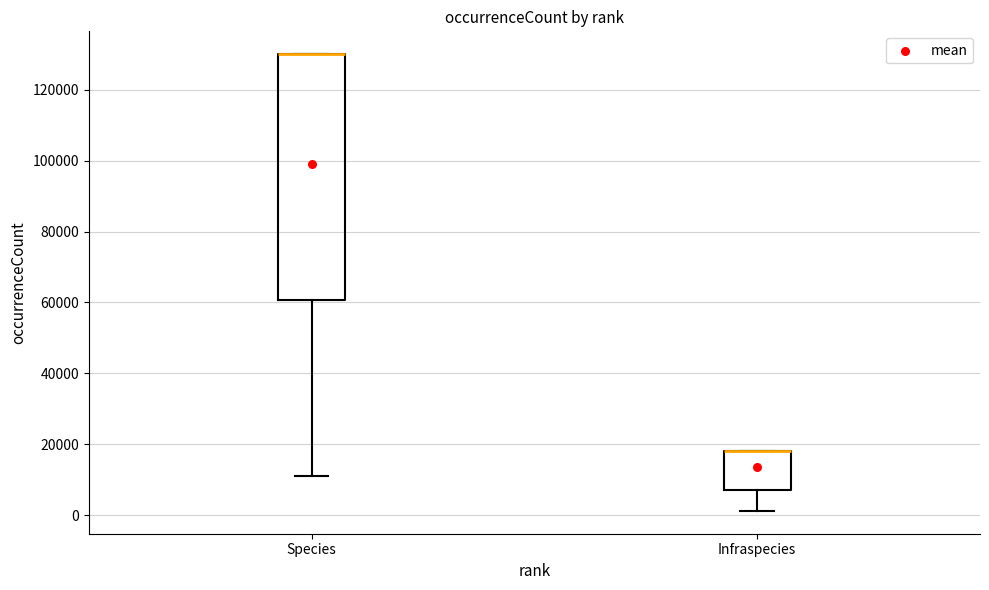

Reading left to right, read every box against the y-axis: the position of its median line, the range the box covers, and the ends of its whiskers. The values are not printed on the chart, so give them approximately, as read against the axis.

Species: median 130000 (drawn on the box's upper edge), box 60000 to 130000, whiskers 12000 to 130000
Infraspecies: median 18000 (drawn on the box's upper edge), box 6000 to 18000, whiskers 2000 to 18000